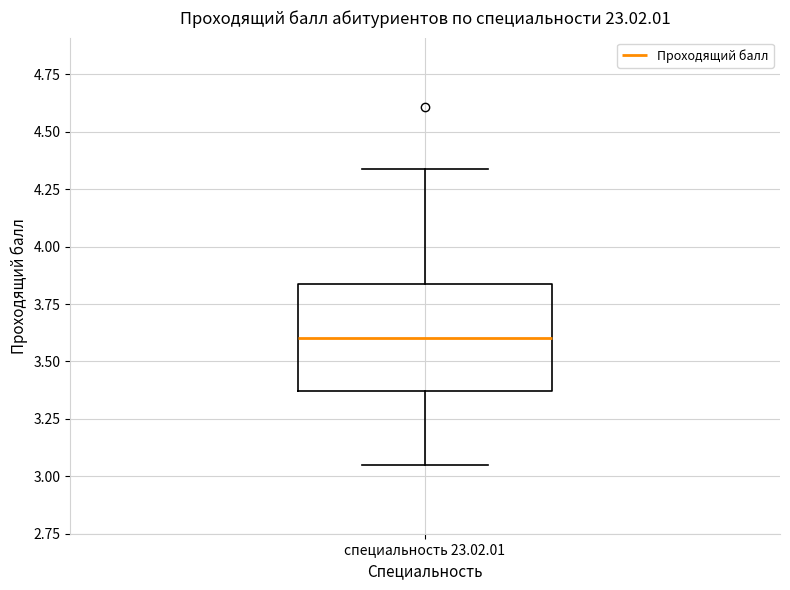

Where is the lower edge of the box for специальность 23.02.01 on the y-axis? The values are not printed on the chart, so give them approximately, as read against the axis.

3.35